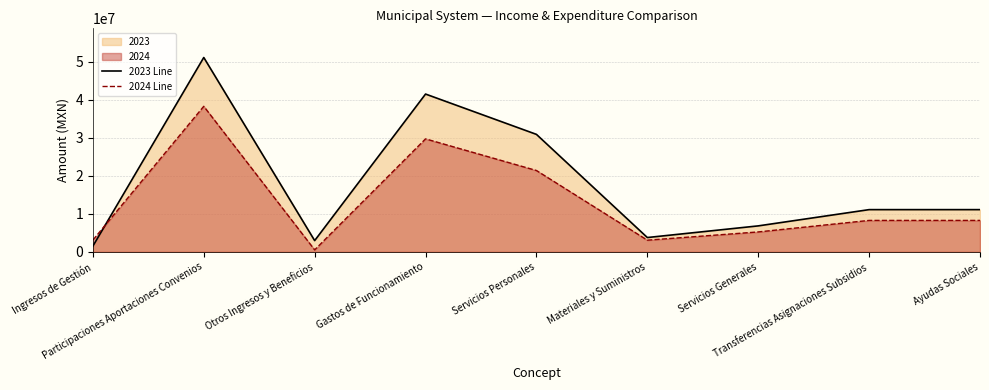

Which series has the largest range (max minus min)?

2023 Line